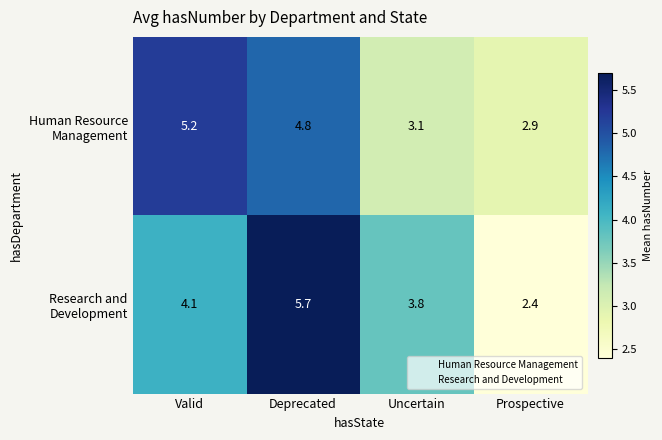

How many distinct data groups are displayed?

2